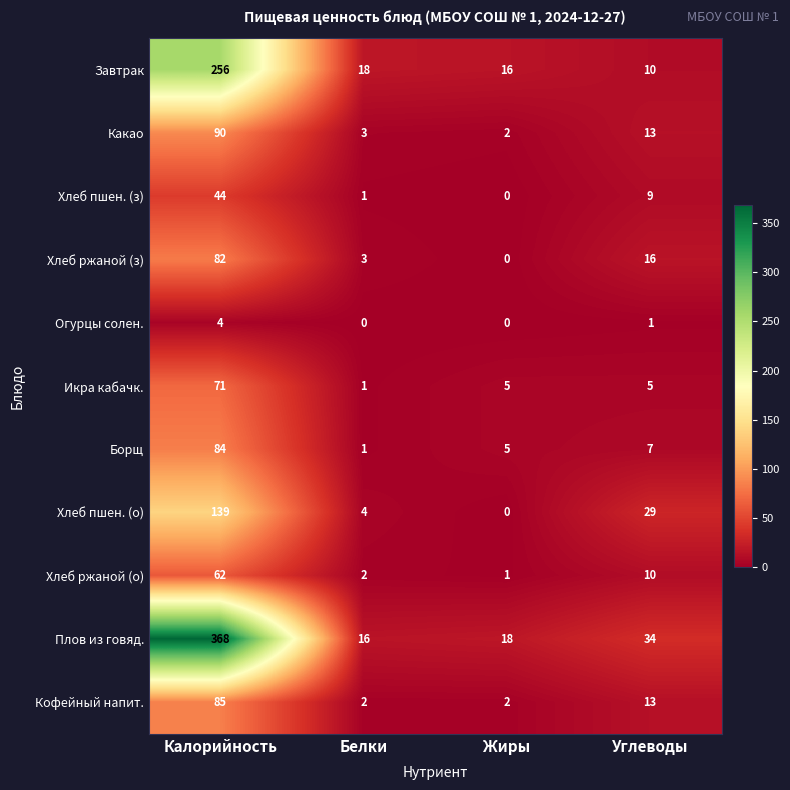

The value of Какао at Белки is 1. True or false?

False